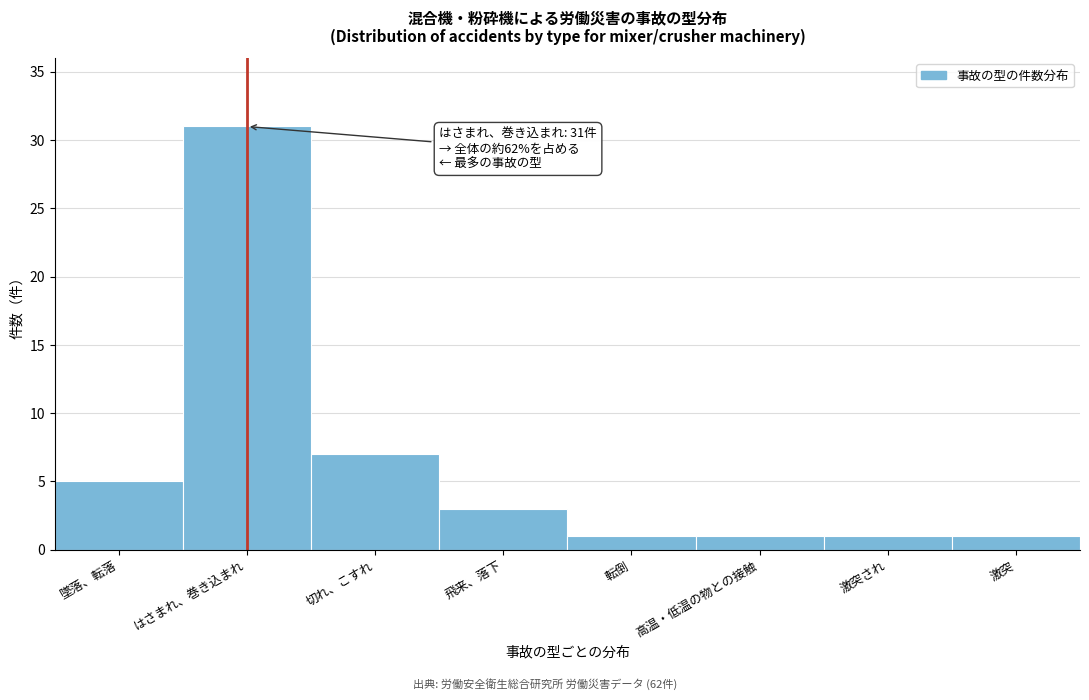

Reading left to right, extract all data points from this chart.

墜落、転落=5	はさまれ、巻き込まれ=31	切れ、こすれ=7	飛来、落下=3	転倒=1	高温・低温の物との接触=1	激突され=1	激突=1